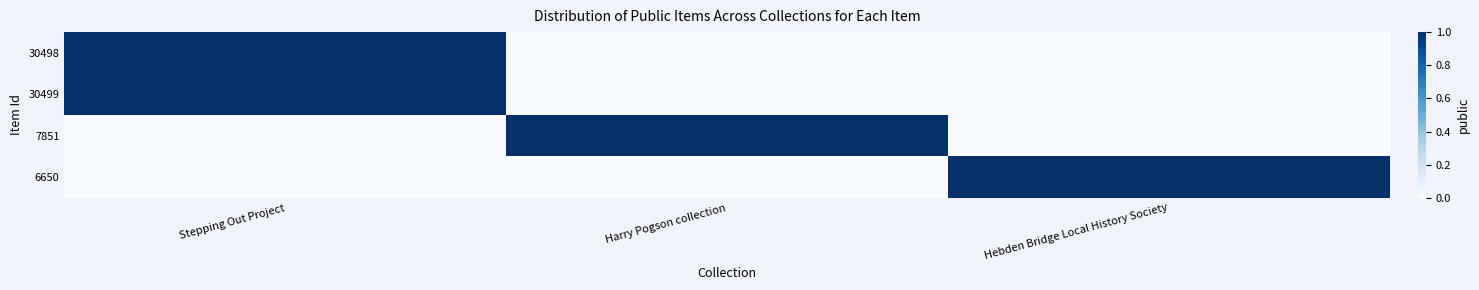

At Stepping Out Project, list the series in order from smallest to largest.

7851, 6650, 30498, 30499